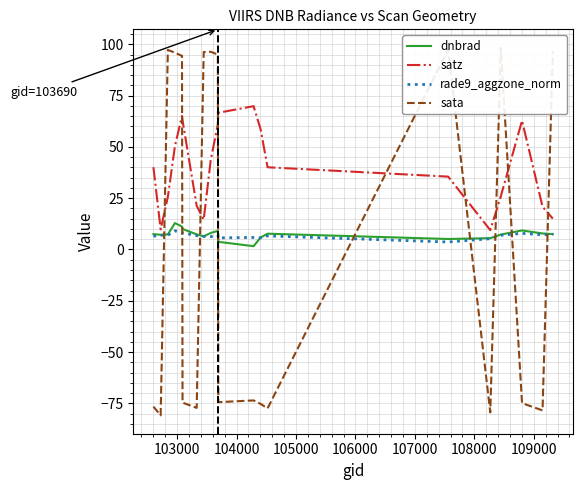

How many categories are shown in the chart?

20